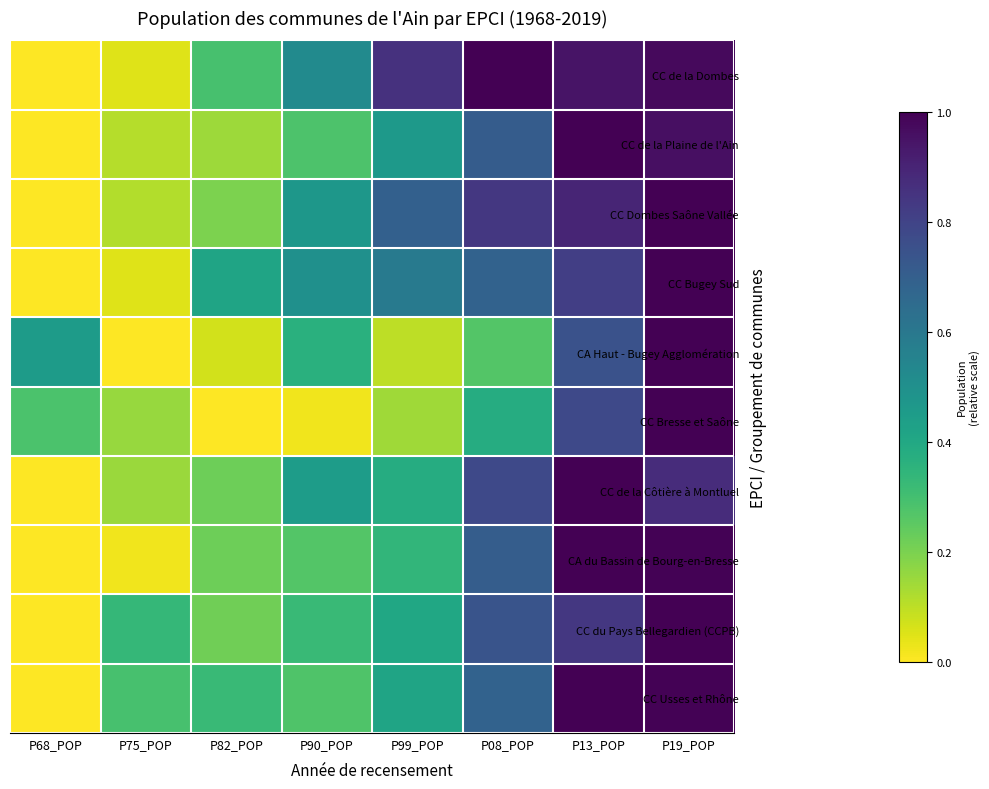

What is the total value across all series at P90_POP?

3.5